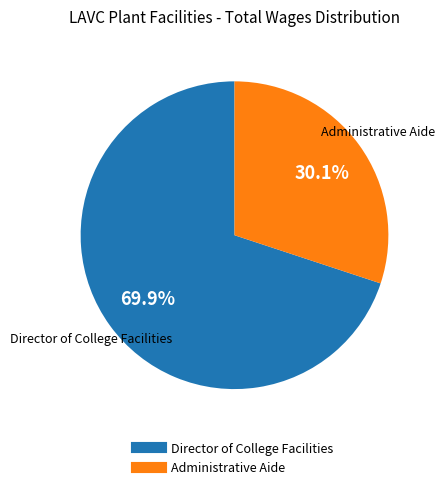

What is the total percentage of Administrative Aide and Director of College Facilities?

100.0%